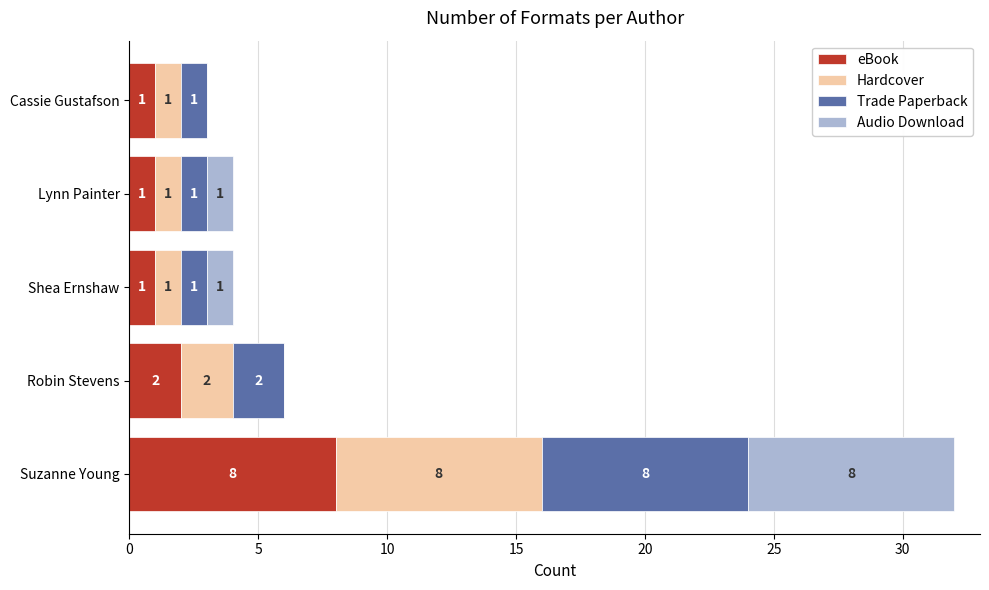

What is the maximum value for eBook?

8